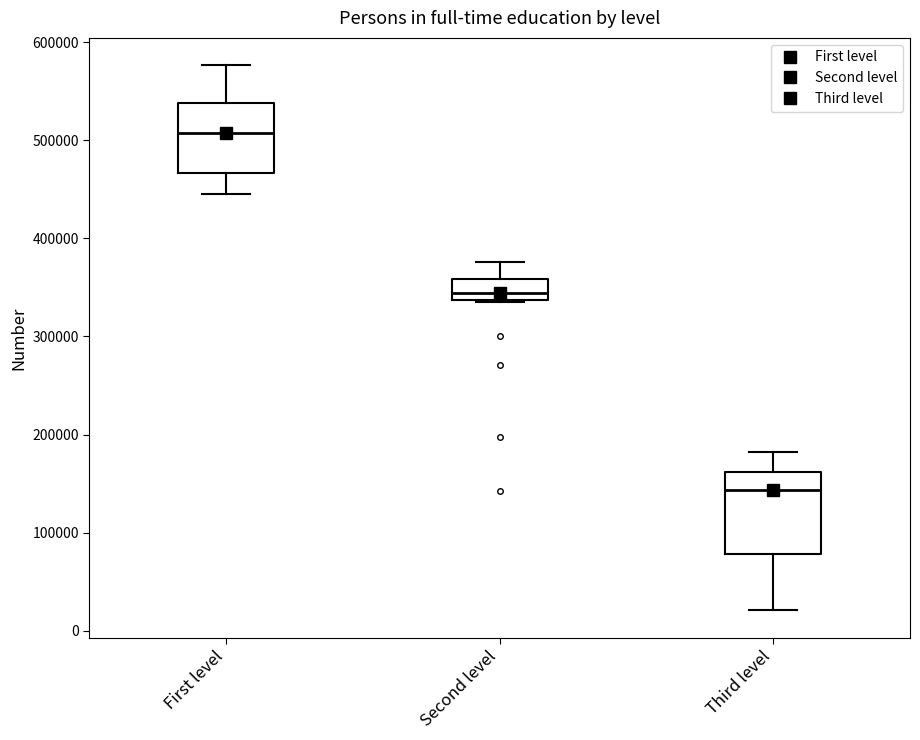

Reading left to right, read every box against the y-axis: the position of its median line, the range the box covers, and the ends of its whiskers. The values are not printed on the chart, so give them approximately, as read against the axis.

First level: median 510000, box 470000 to 540000, whiskers 440000 to 580000
Second level: median 340000 (just above the box's lower edge), box 340000 to 360000, whiskers 340000 to 380000
Third level: median 140000, box 80000 to 160000, whiskers 20000 to 180000